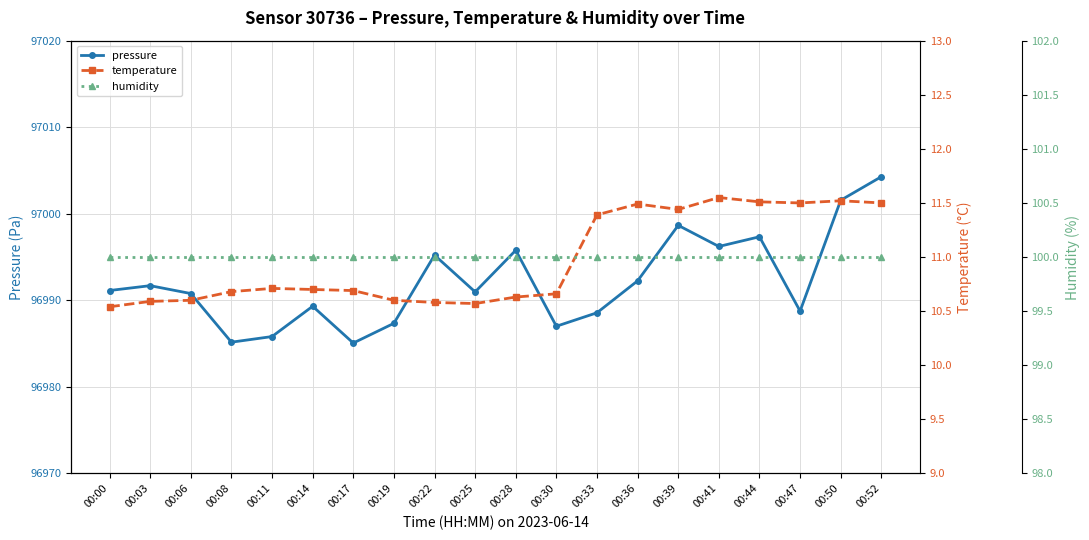

Which label corresponds to the smallest value in the chart?

00:00